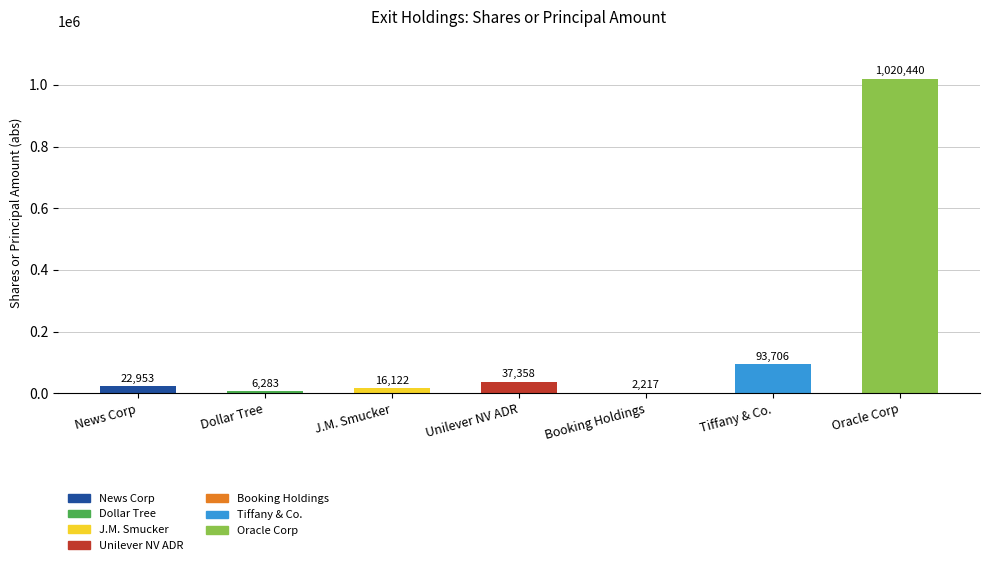

What is the sum of all values?

1199079